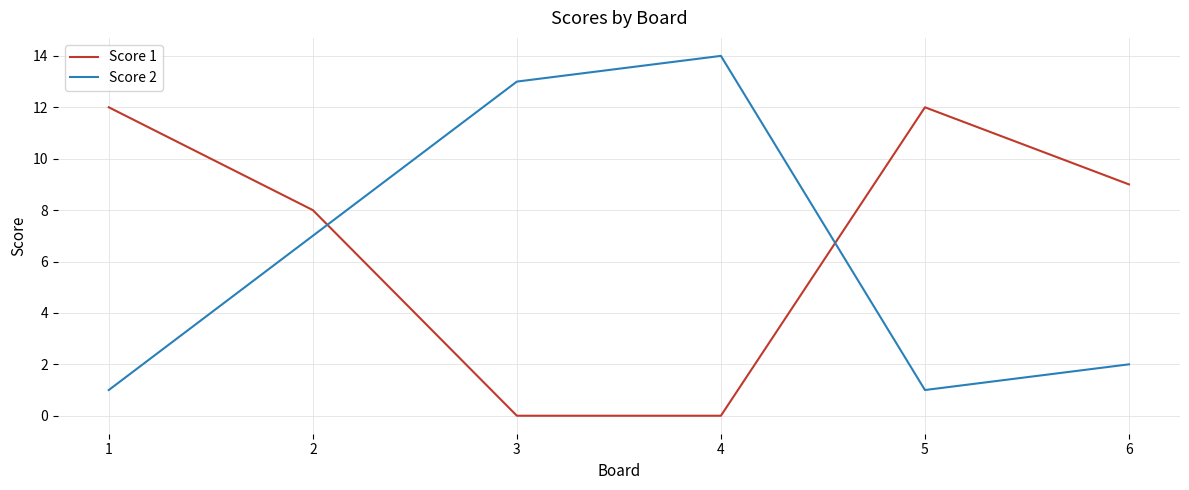

Which category has the highest value across all series?

4